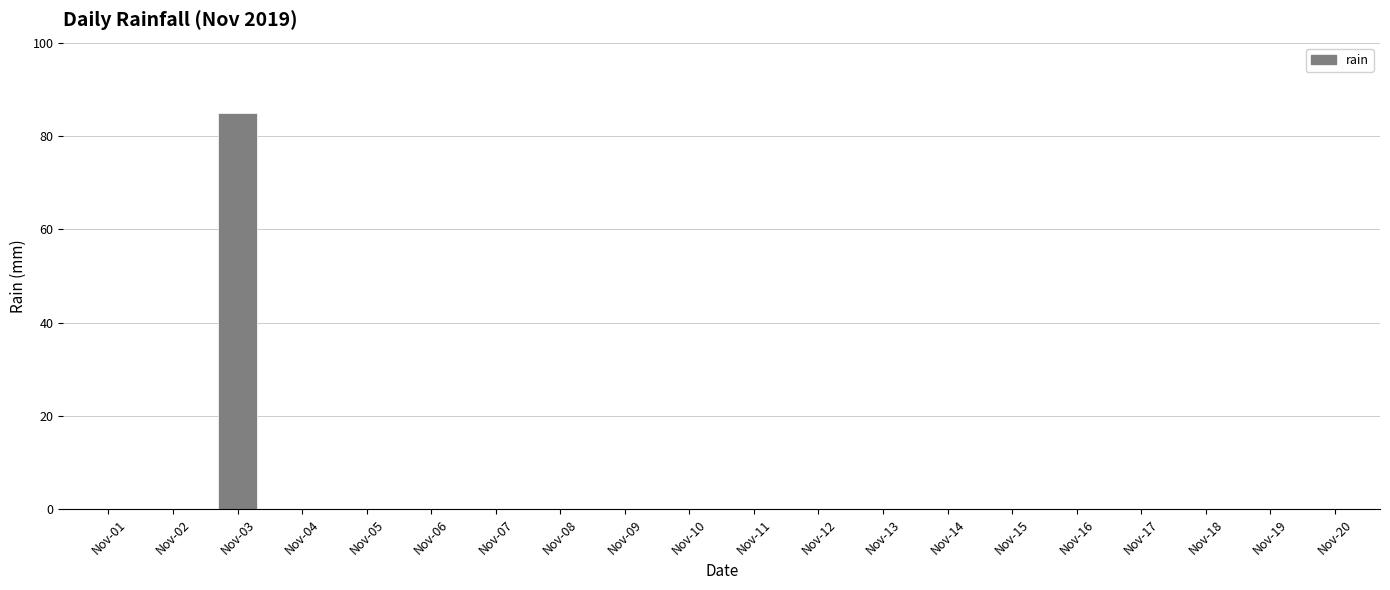

The chart shows a value of 0 at Nov-13. True or false?

True